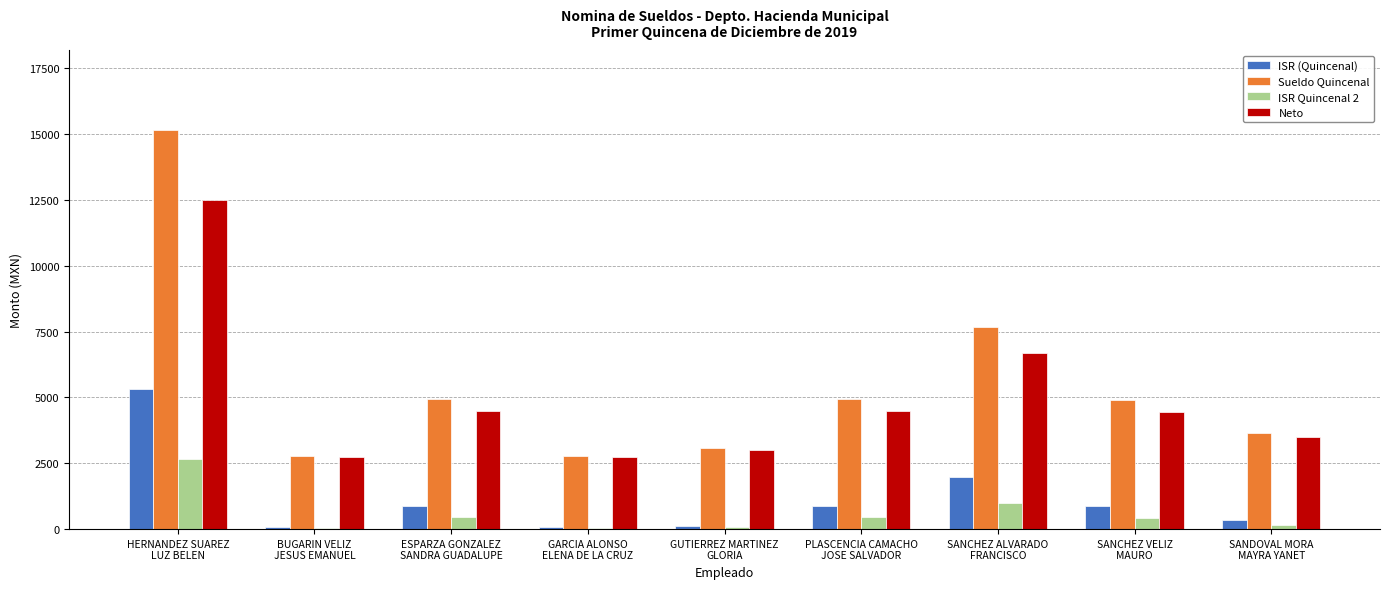

What is the highest value of the ISR Quincenal 2 series?

2656.5